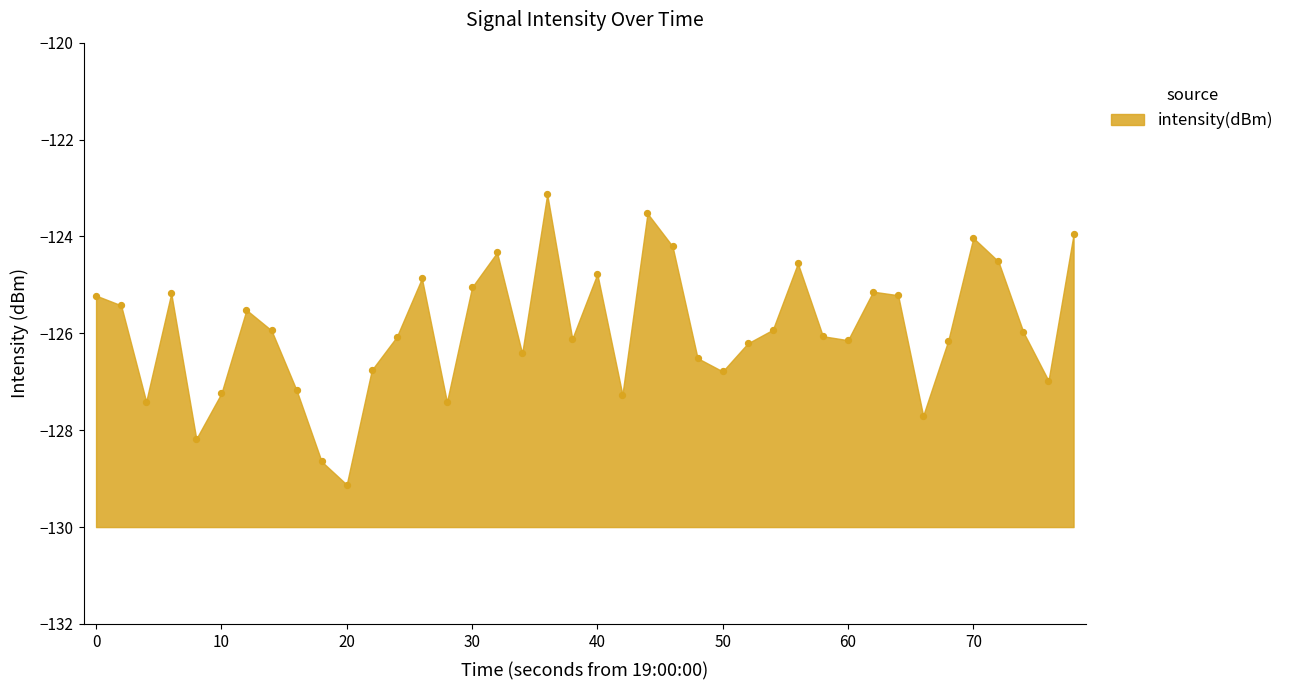

What is the range of Y values (max minus min)?

6.0